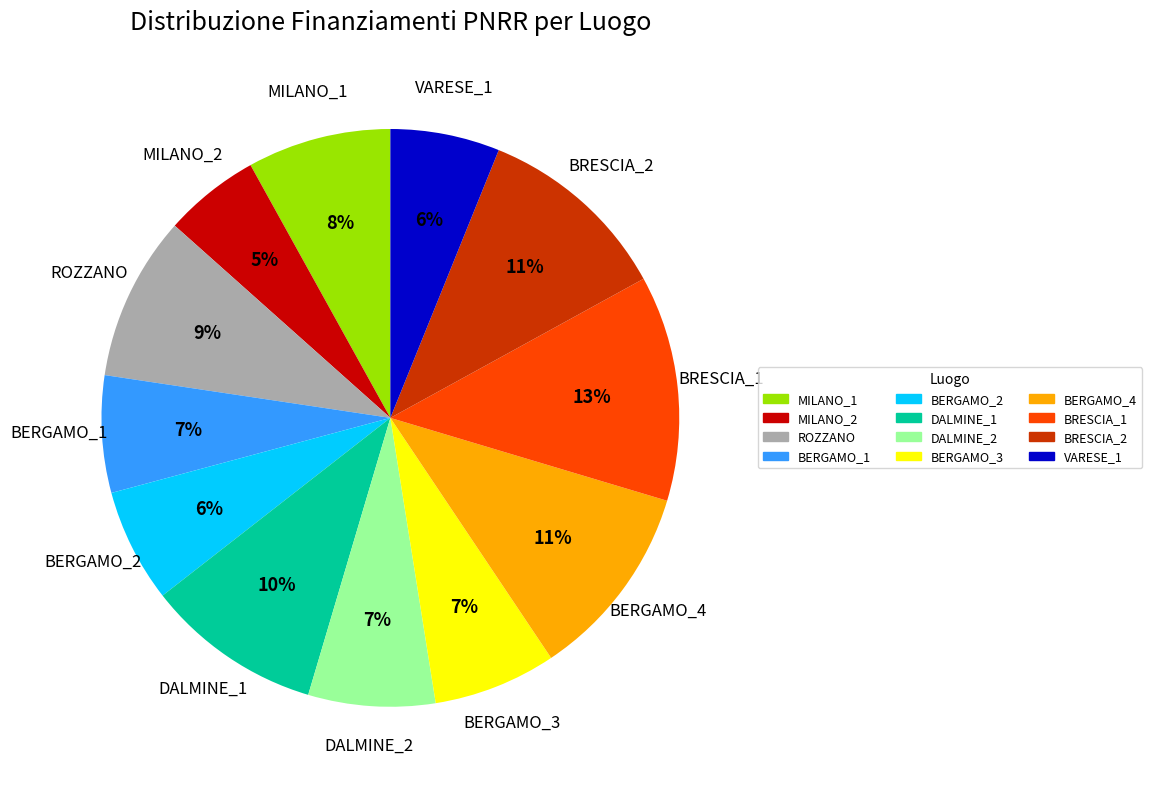

Do BERGAMO_3 and BERGAMO_4 together represent more than half of the pie?

No